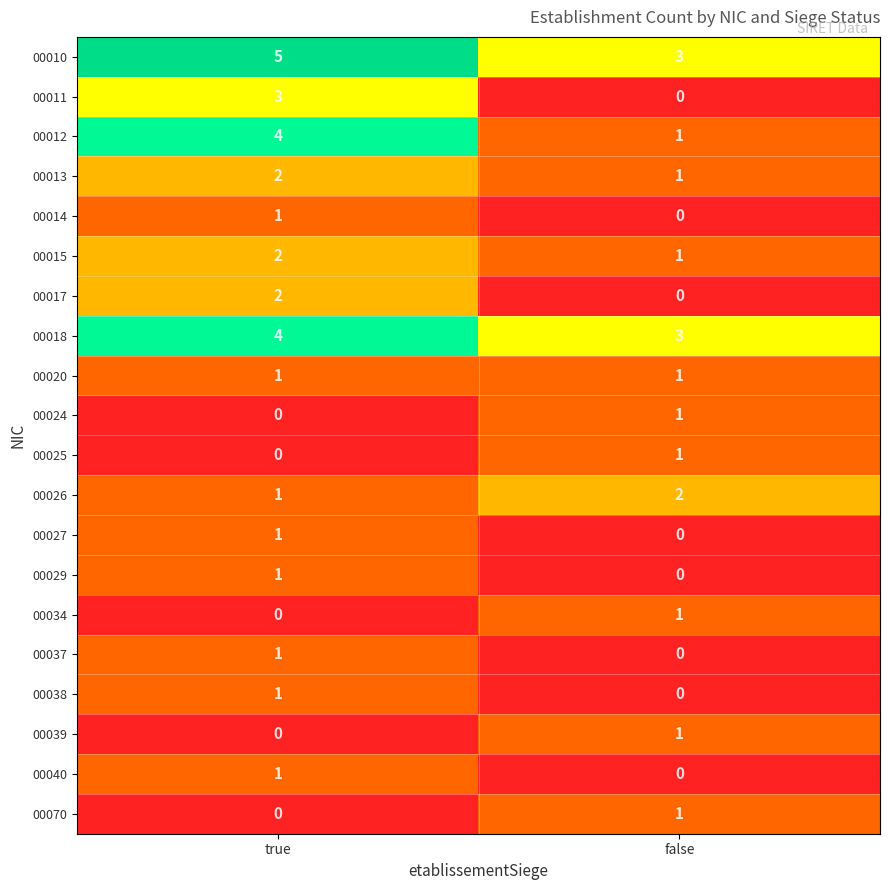

What is the total value across all series at true?

30